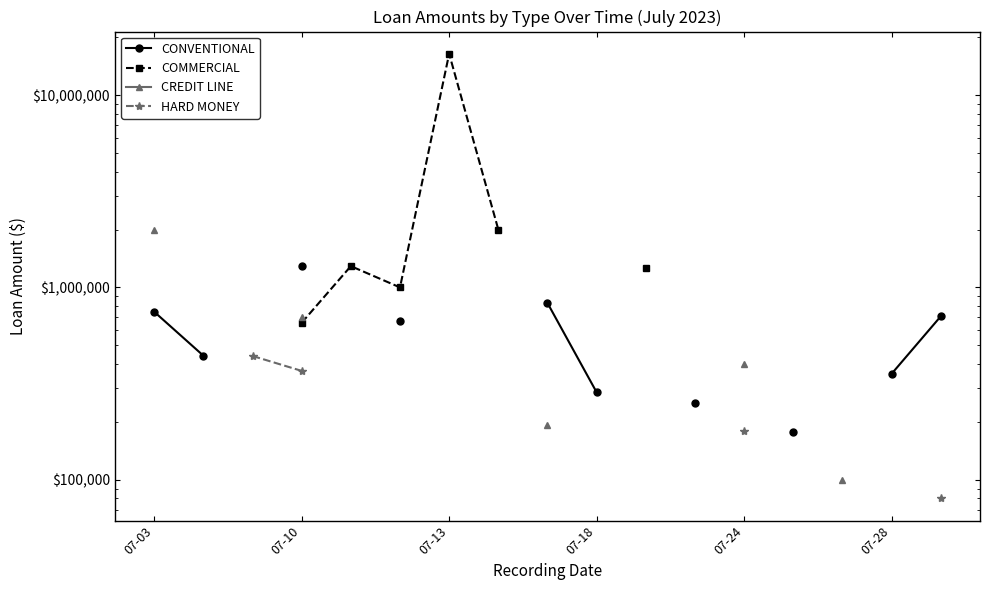

How many categories are shown in the chart?

17